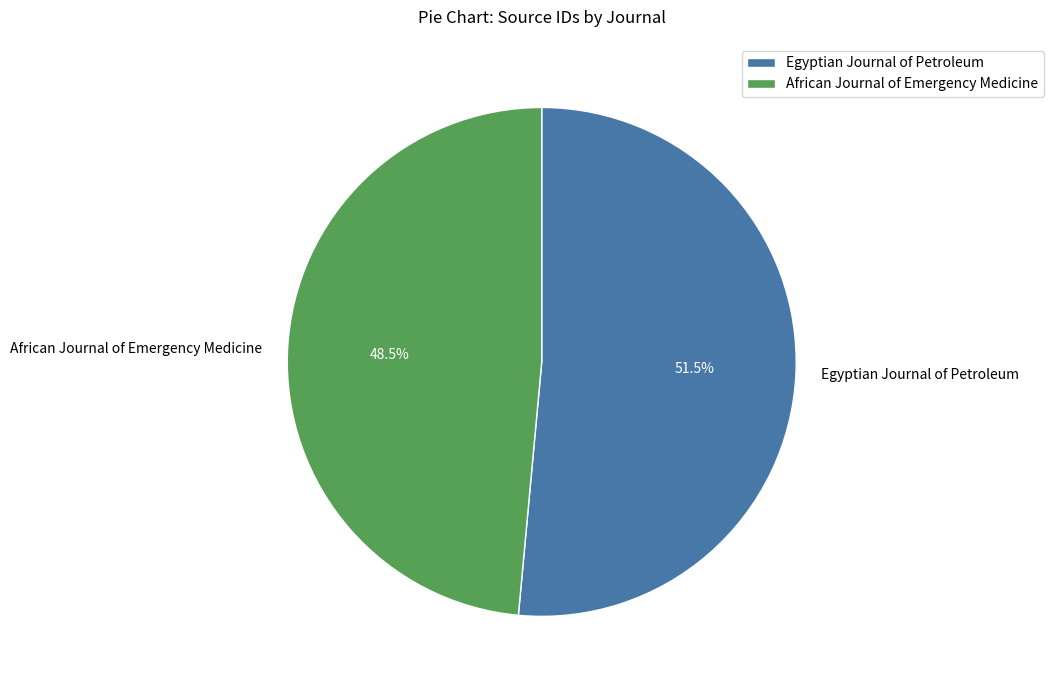

Does Egyptian Journal of Petroleum represent more than half of the total?

Yes